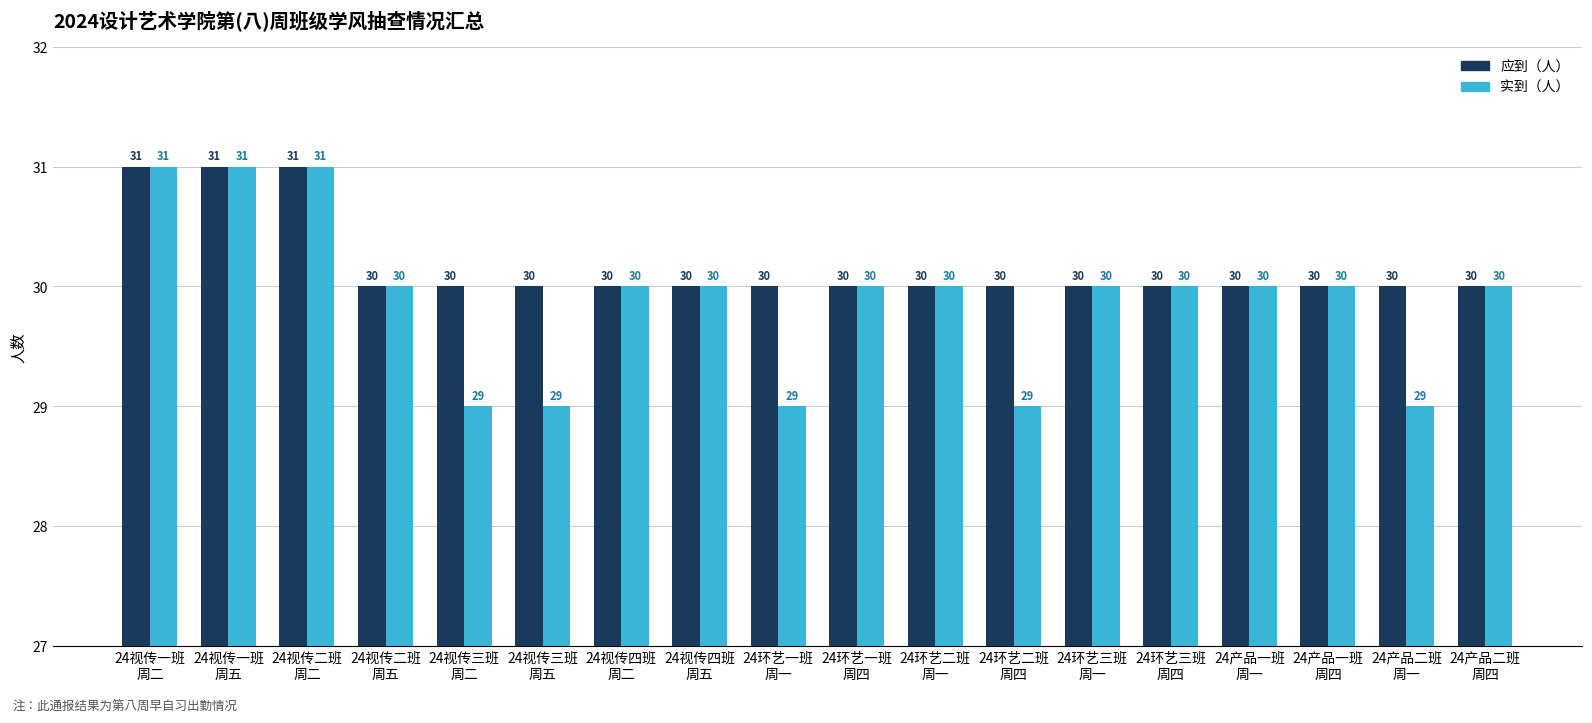

Reading left to right, list all the values displayed in this chart.

应到（人）: 31	31	31	30	30	30	30	30	30	30	30	30	30	30	30	30	30	30
实到（人）: 31	31	31	30	29	29	30	30	29	30	30	29	30	30	30	30	29	30